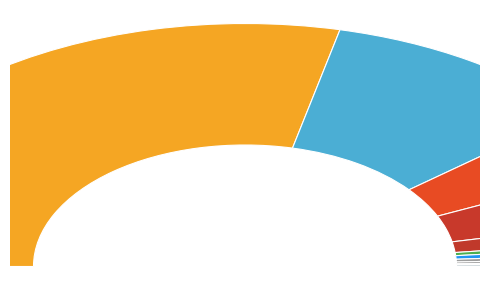

How many segments does this pie chart have?

11